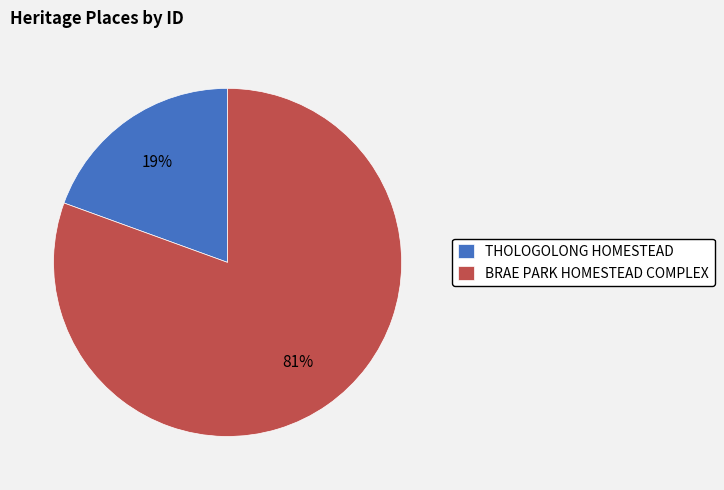

Do THOLOGOLONG HOMESTEAD and BRAE PARK HOMESTEAD COMPLEX together represent more than half of the pie?

Yes